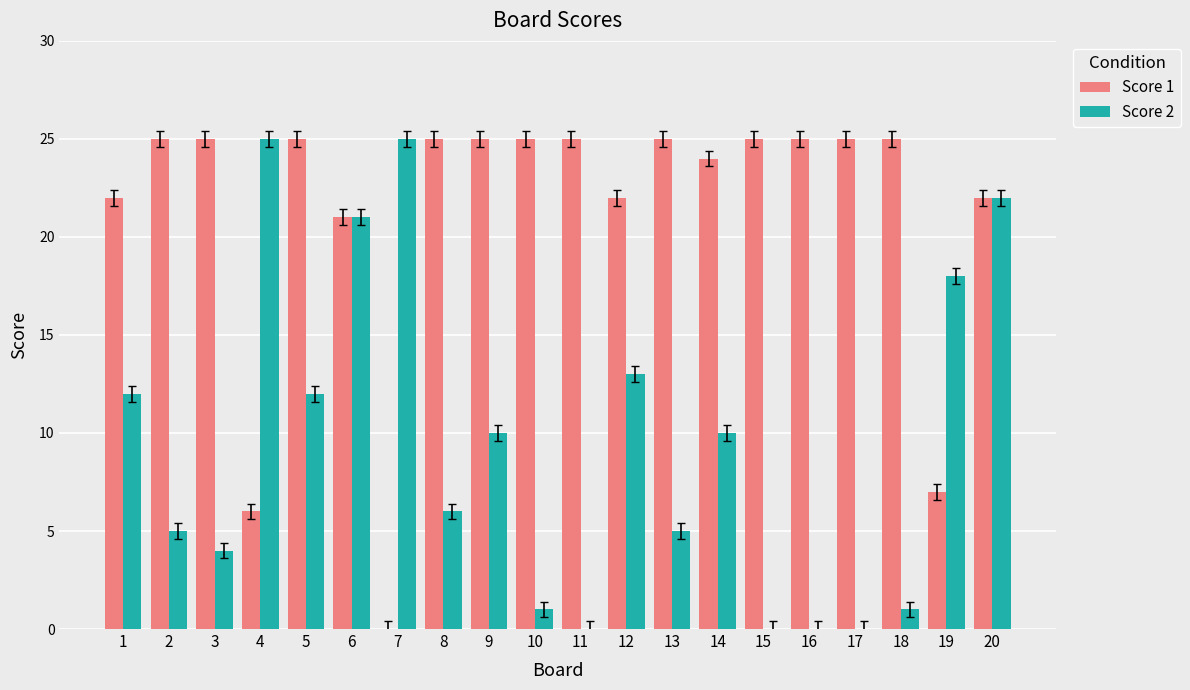

Does the chart contain stacked bars?

No